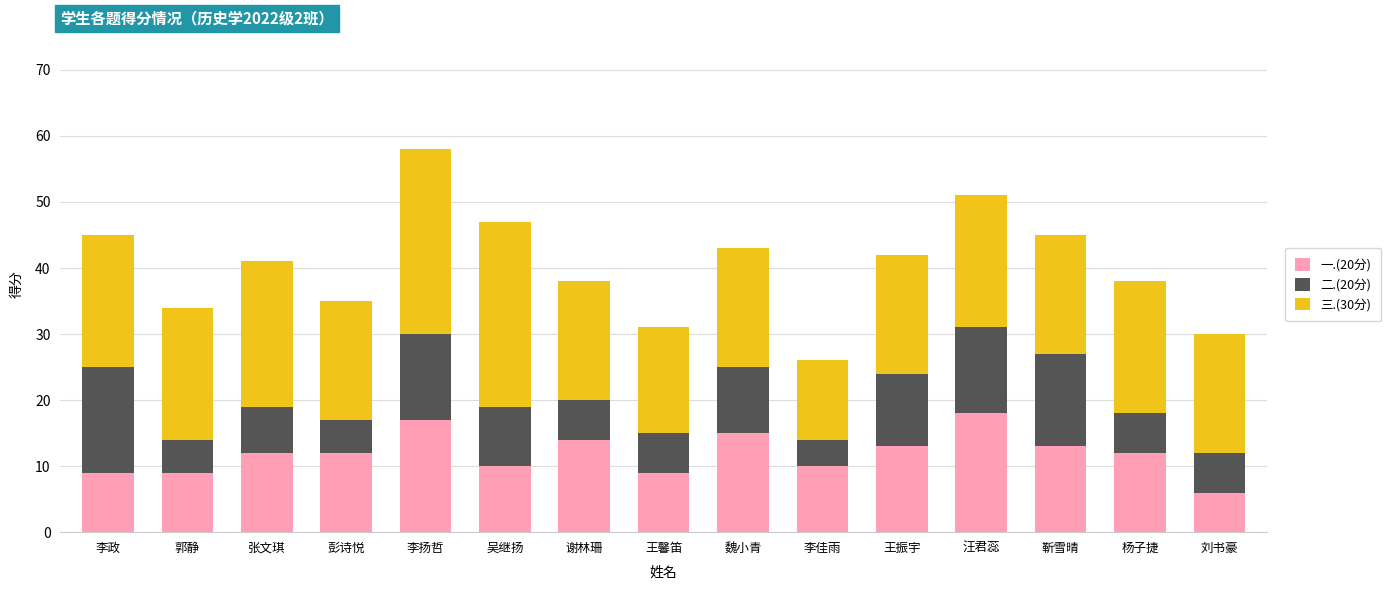

What is the total value across all series at 汪君蕊?

51